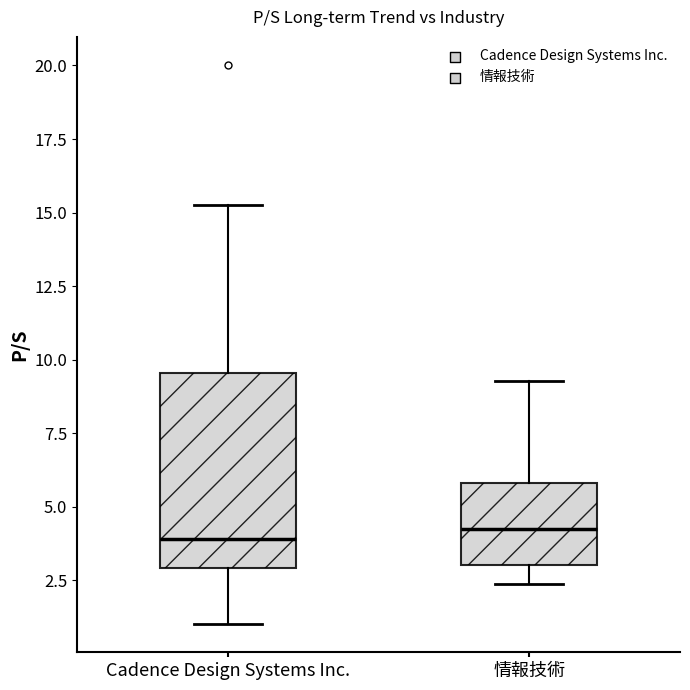

Reading left to right, read every box against the y-axis: the position of its median line, the range the box covers, and the ends of its whiskers. The values are not printed on the chart, so give them approximately, as read against the axis.

Cadence Design Systems Inc.: median 4.0, box 3.0 to 9.5, whiskers 1.0 to 15.5
情報技術: median 4.5, box 3.0 to 6.0, whiskers 2.5 to 9.5